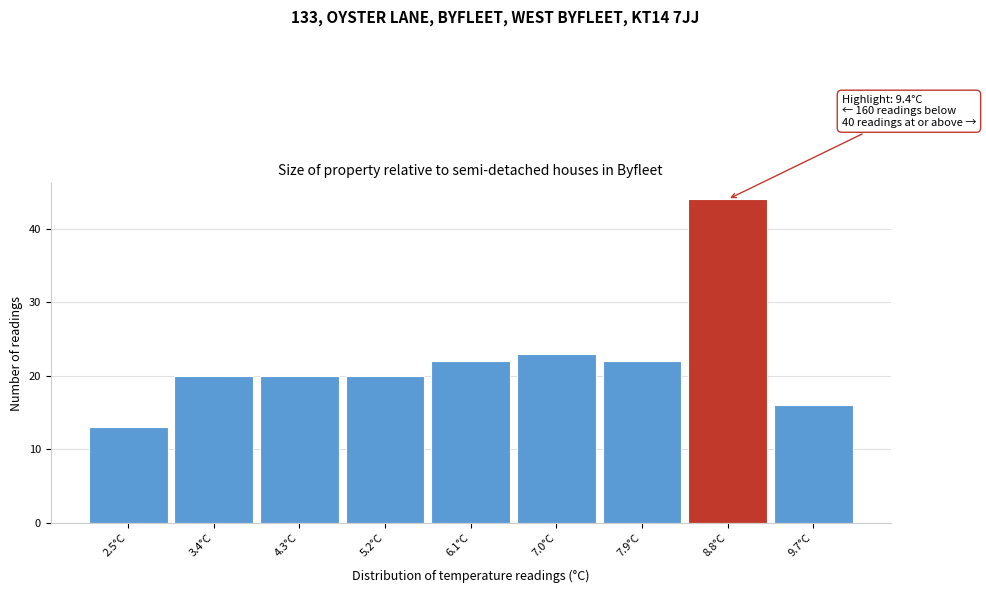

Reading left to right, list all the values displayed in this chart.

13	20	20	20	22	23	22	44	16